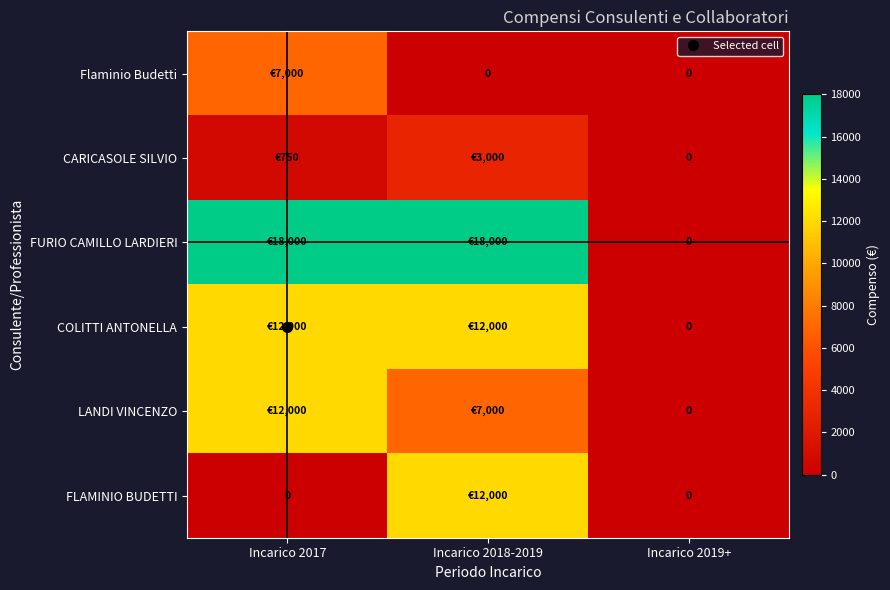

How many values in the CARICASOLE SILVIO series exceed 750?

1